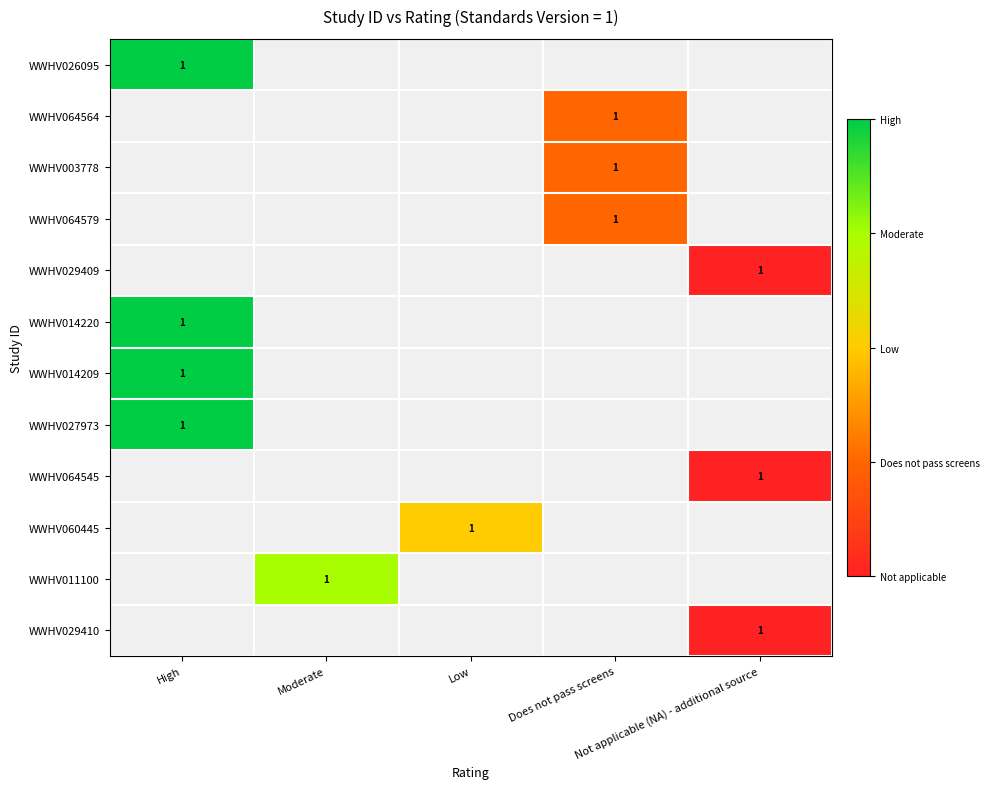

What is the maximum value shown in the chart?

4.0